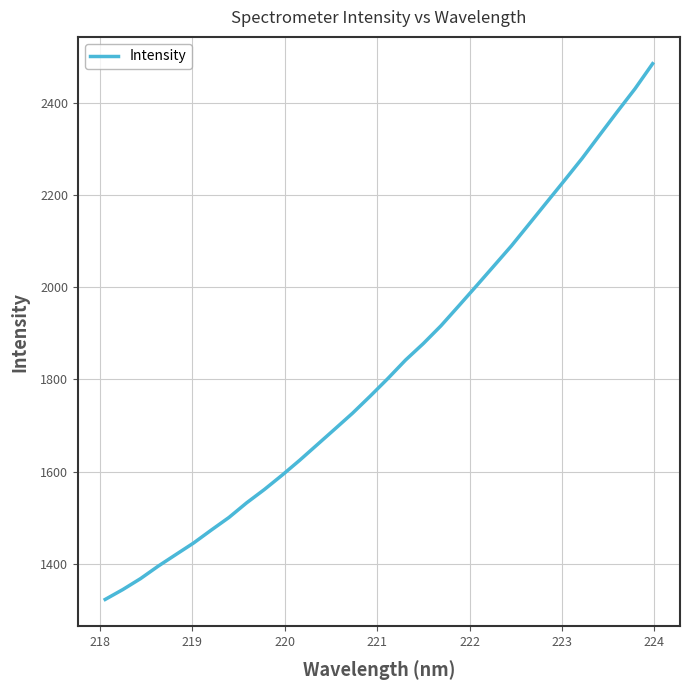

What is the sum of all values?

58415.5